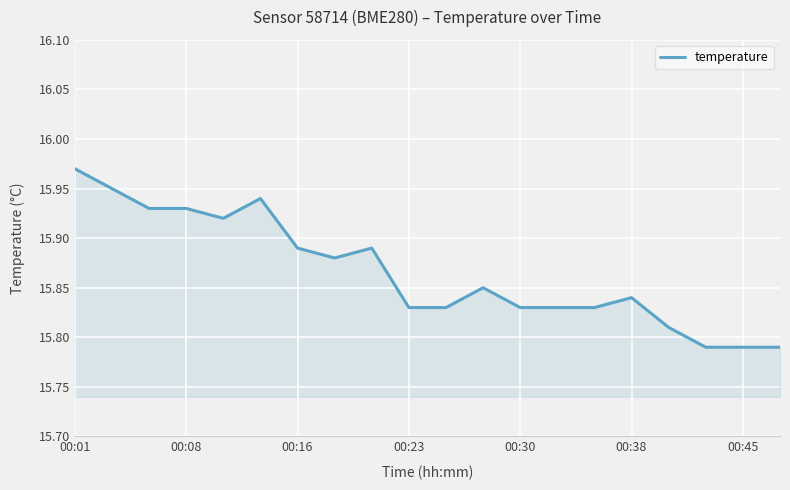

Which category has the highest value across all series?

00:01